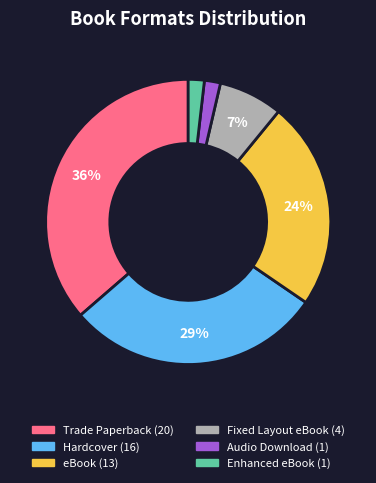

Does any single category account for the majority?

No